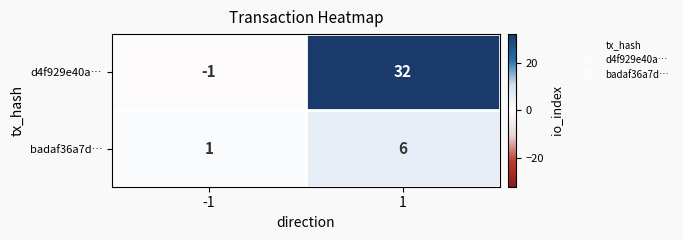

The d4f929e40a… series shows 11 at 1. True or false?

False